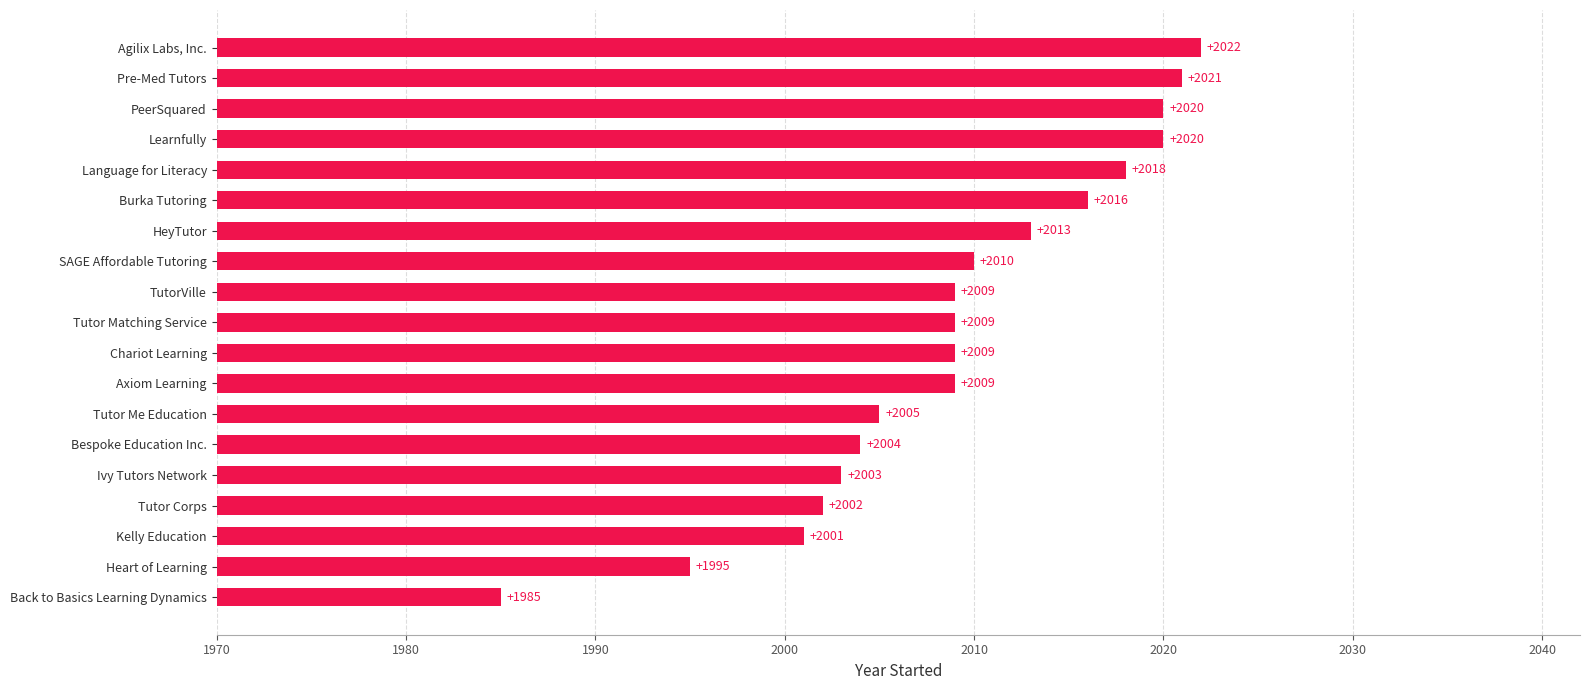

At which category does the chart reach its peak across all series?

Agilix Labs, Inc.